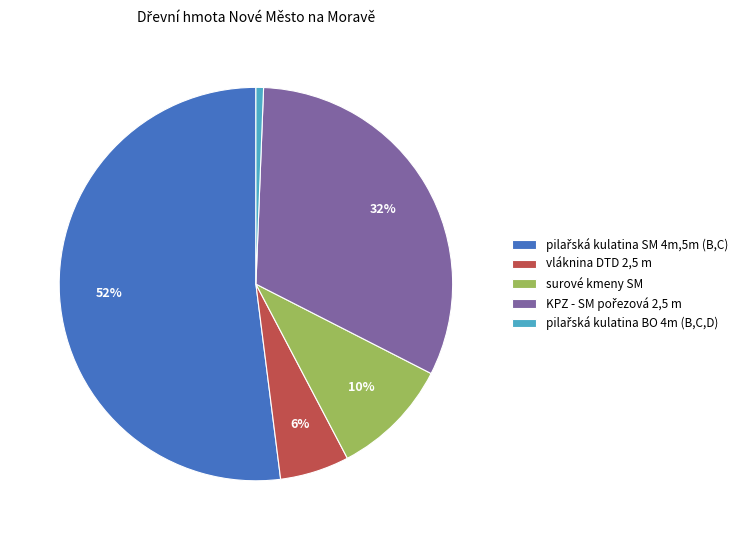

To the nearest percent, what portion does vláknina DTD 2,5 m represent?

6%